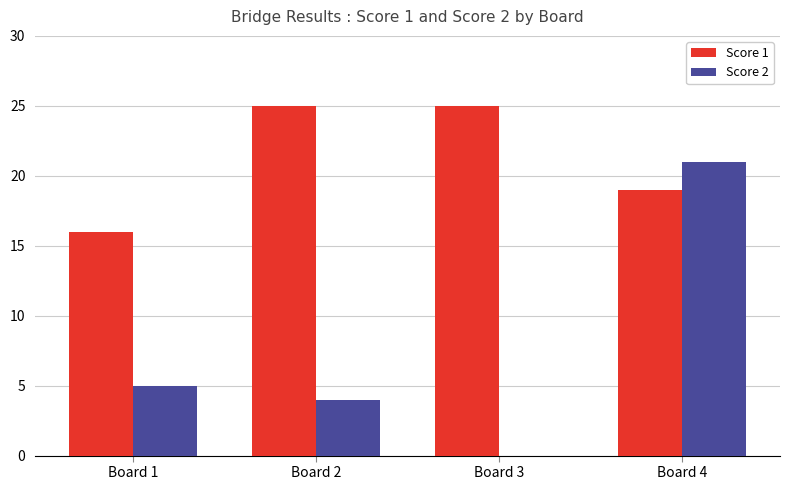

How many groups of bars are there?

4